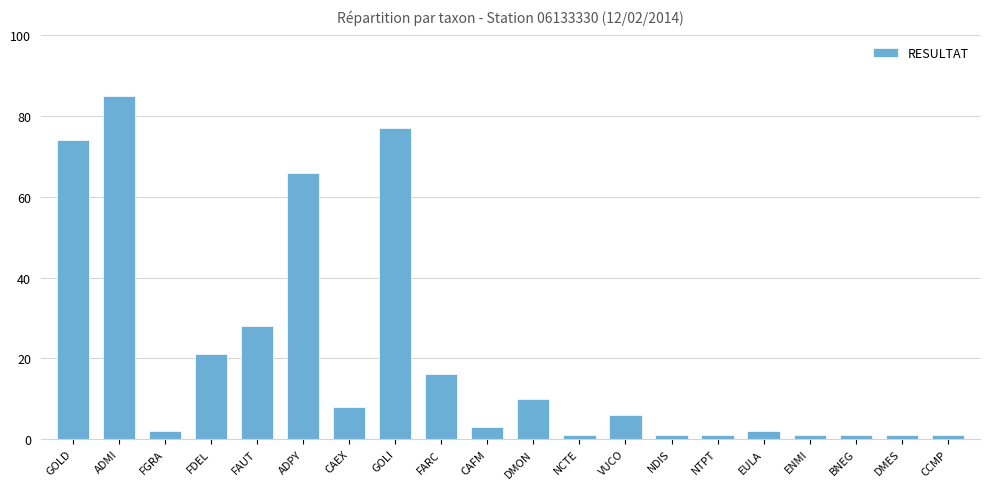

Reading left to right, what are all the values shown in this chart?

74	85	2	21	28	66	8	77	16	3	10	1	6	1	1	2	1	1	1	1